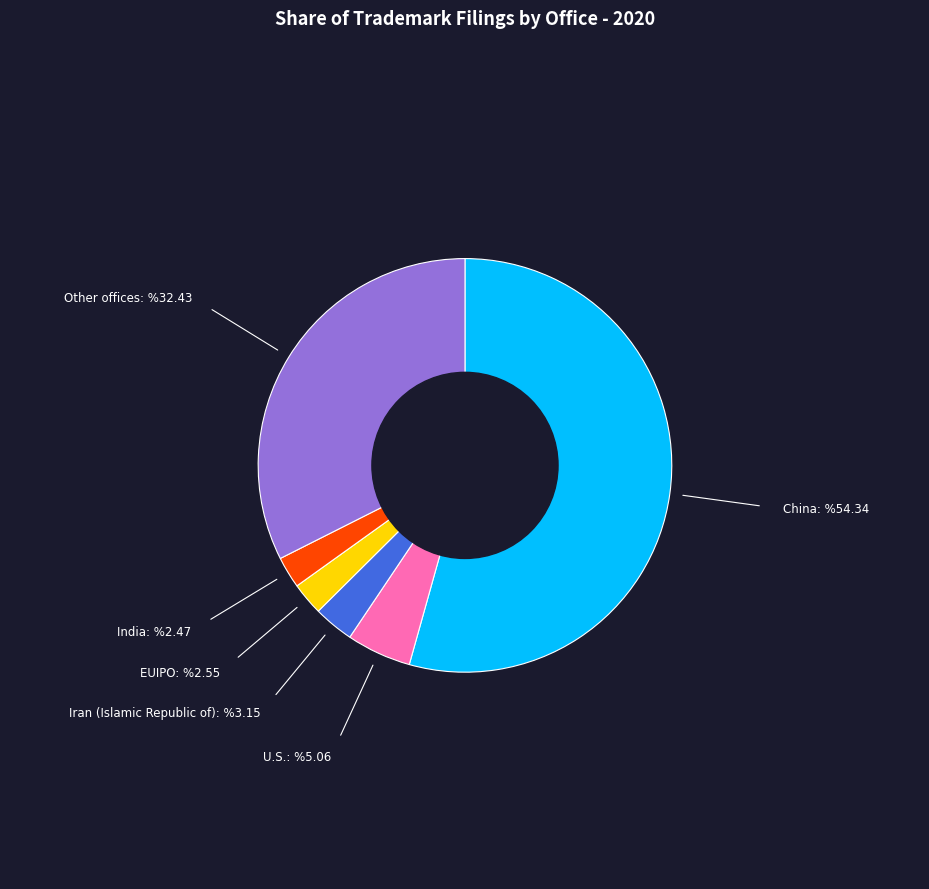

Approximately how many times larger is the value at EUIPO compared to Iran (Islamic Republic of)?

0.8